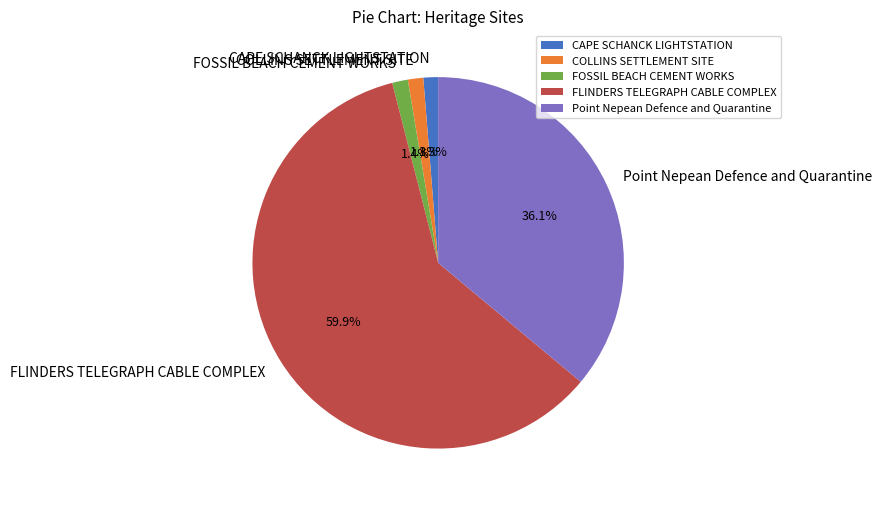

Does FLINDERS TELEGRAPH CABLE COMPLEX account for over 50% of the chart?

Yes